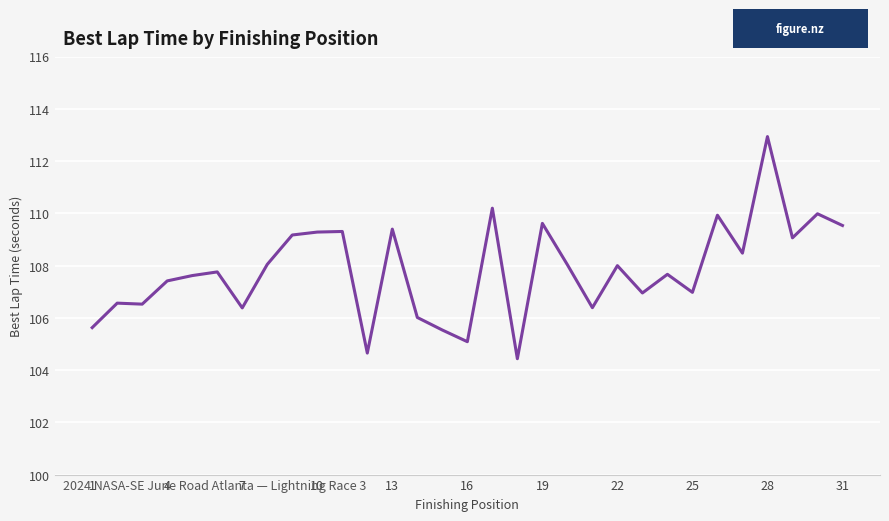

What is the maximum value shown in the chart?

112.9